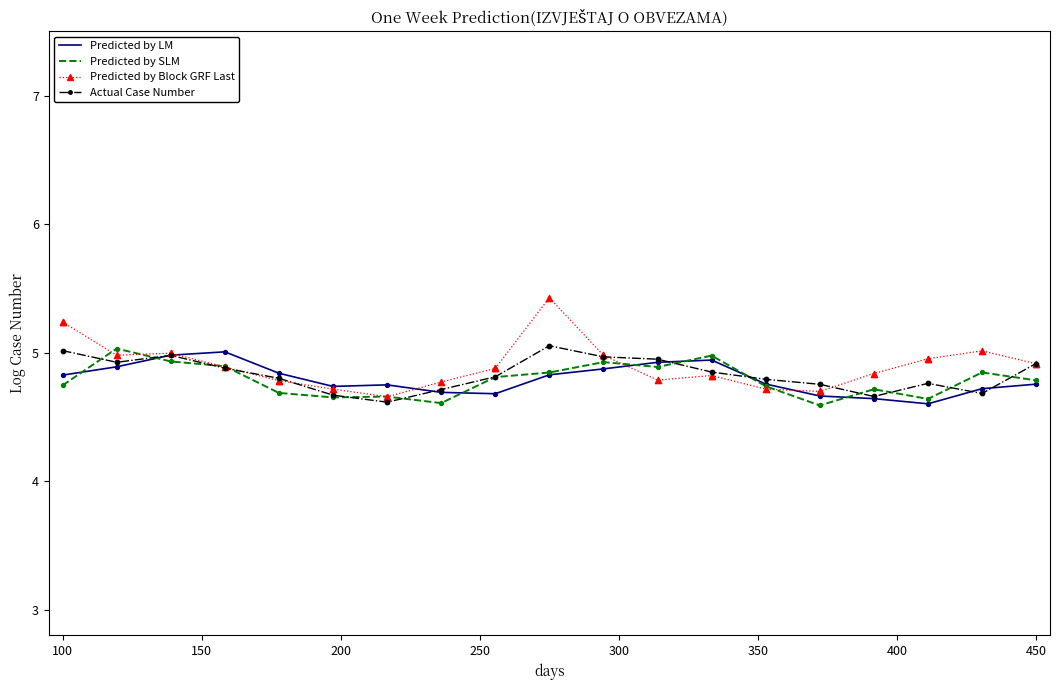

What is the smallest value displayed?

4.6